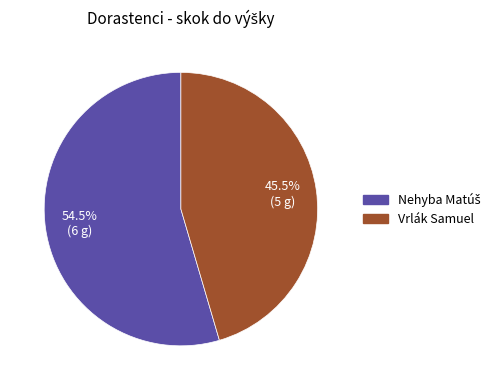

Does Vrlák Samuel account for over 50% of the chart?

No